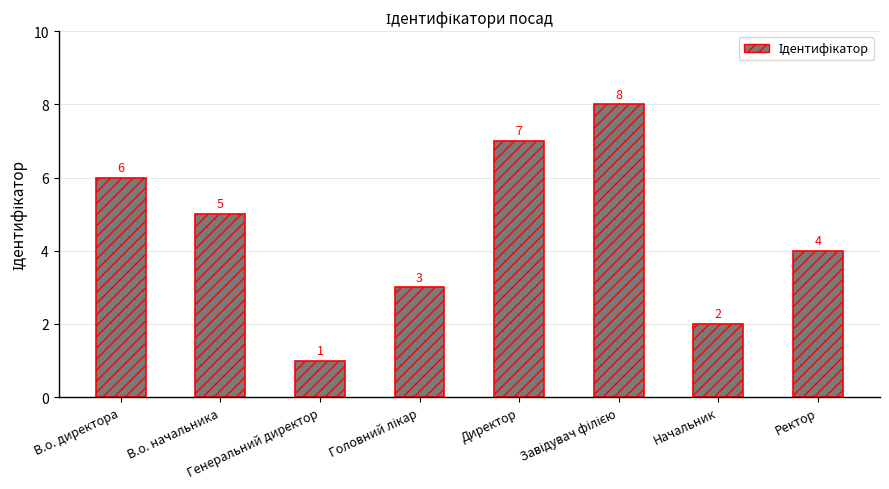

What is the smallest value displayed?

1